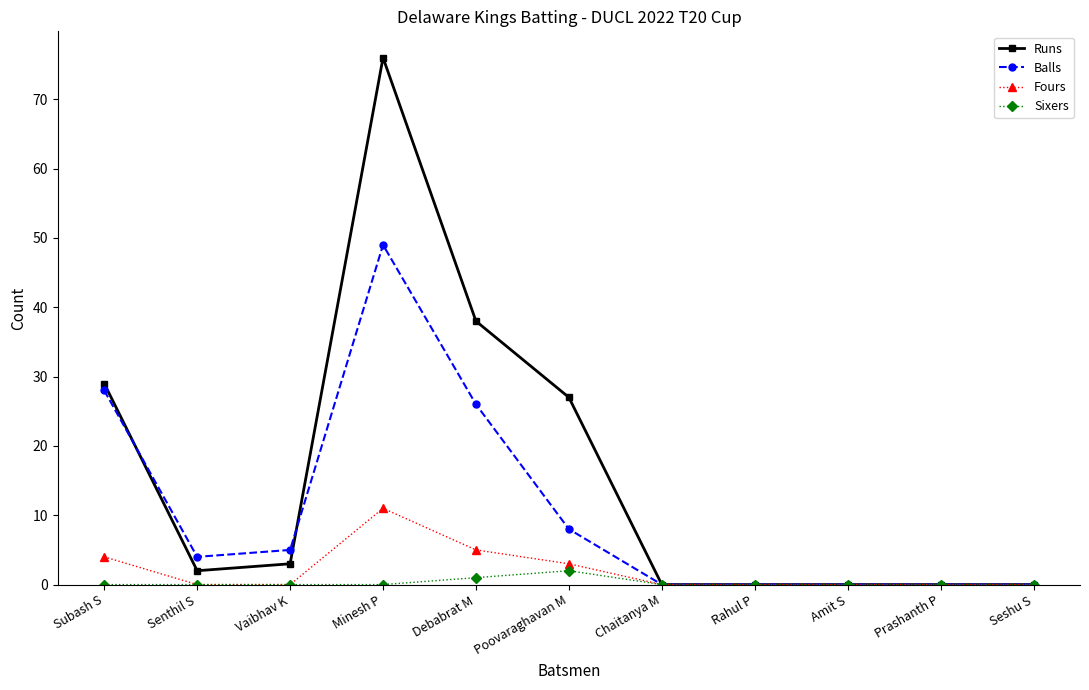

List the series in order of their peak value, highest first.

Runs, Balls, Fours, Sixers